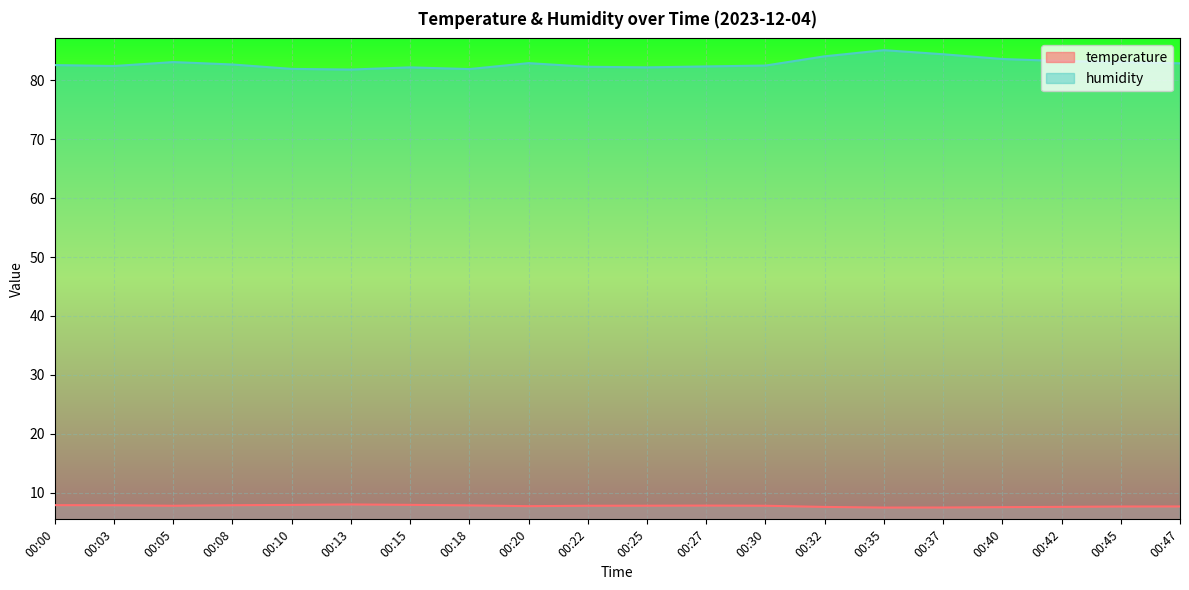

What is the minimum value for temperature?

7.4